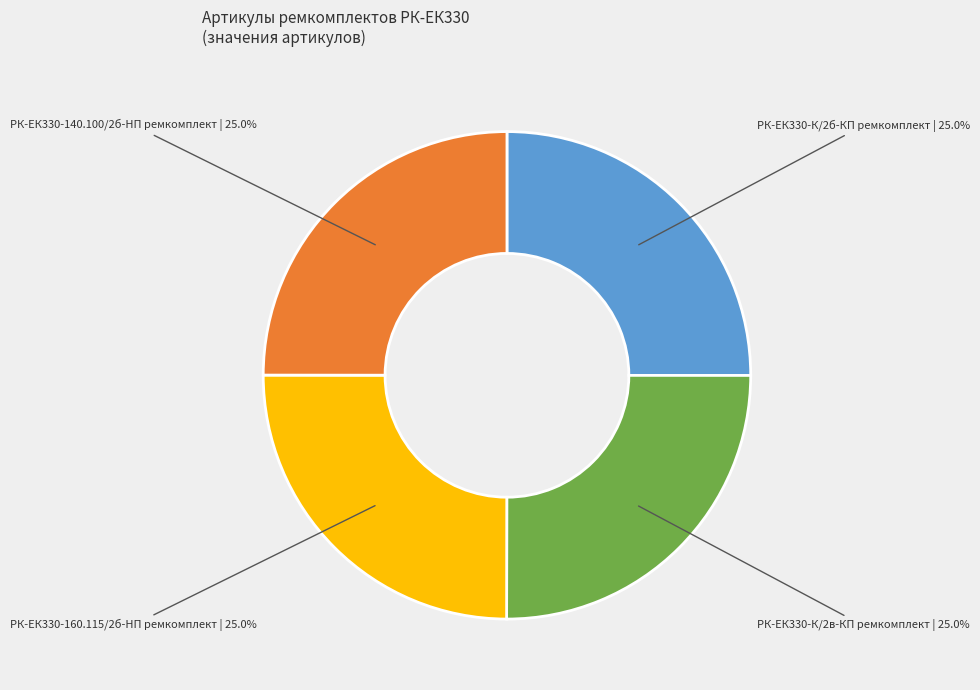

Approximately how many times larger is the value at РК-ЕК330-К/2б-КП ремкомплект compared to РК-ЕК330-К/2в-КП ремкомплект?

1.0